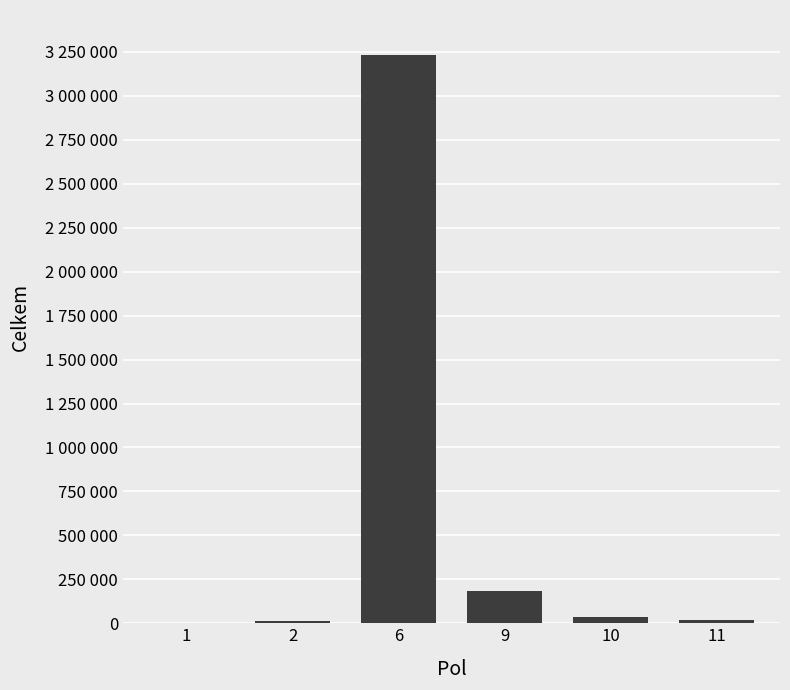

What is the change in value from 2 to 11?

+3406.5